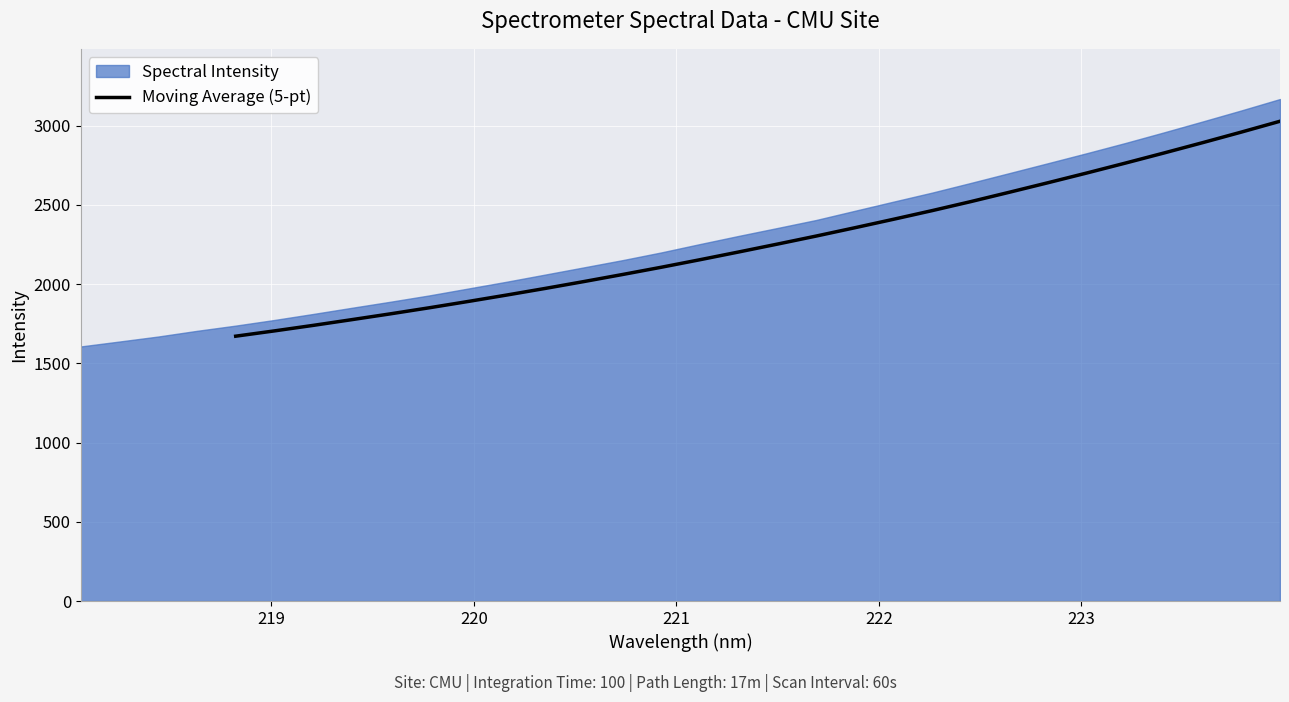

What is the lowest value of the Moving Average (5-pt) series?

1671.8